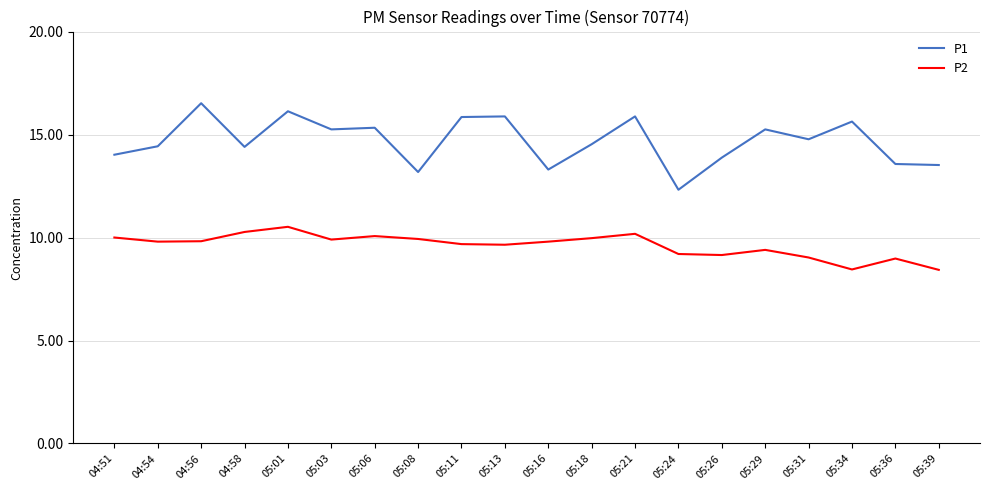

What is the total value across all series at 05:34?

24.1